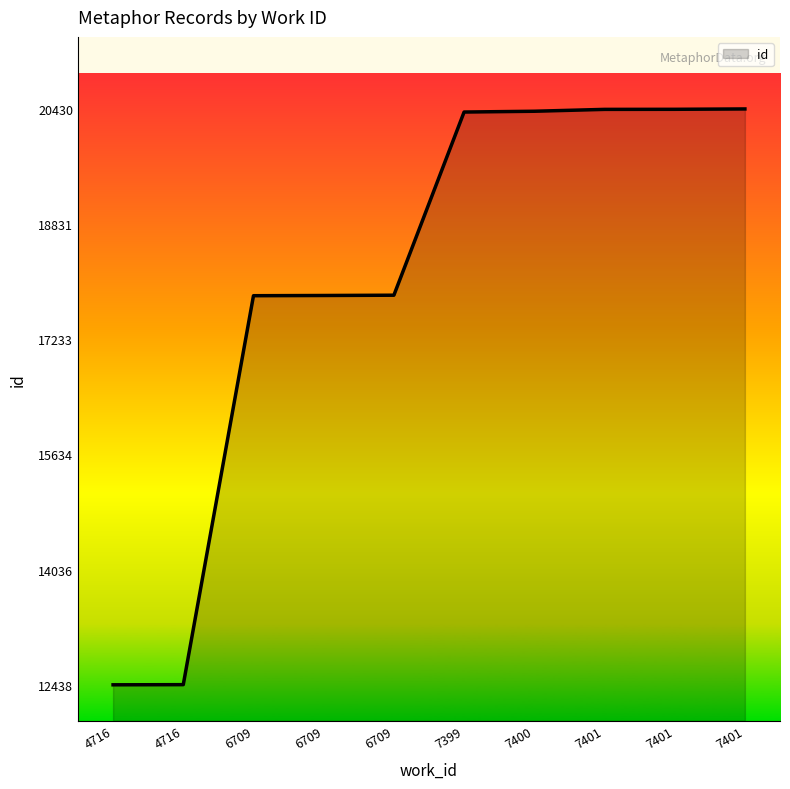

How many lines are shown in the chart?

1